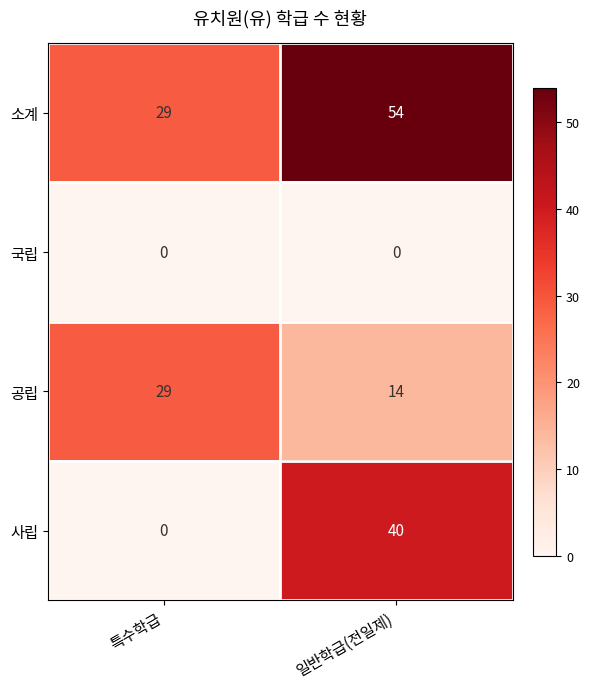

Which category has the highest value in the 소계 series?

일반학급(전일제)